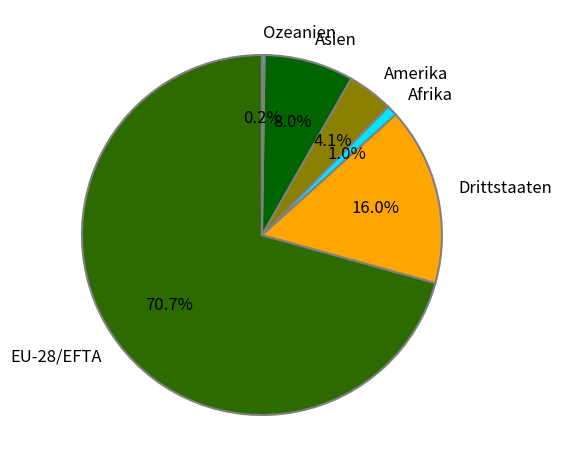

To the nearest percent, what portion does Amerika represent?

4%